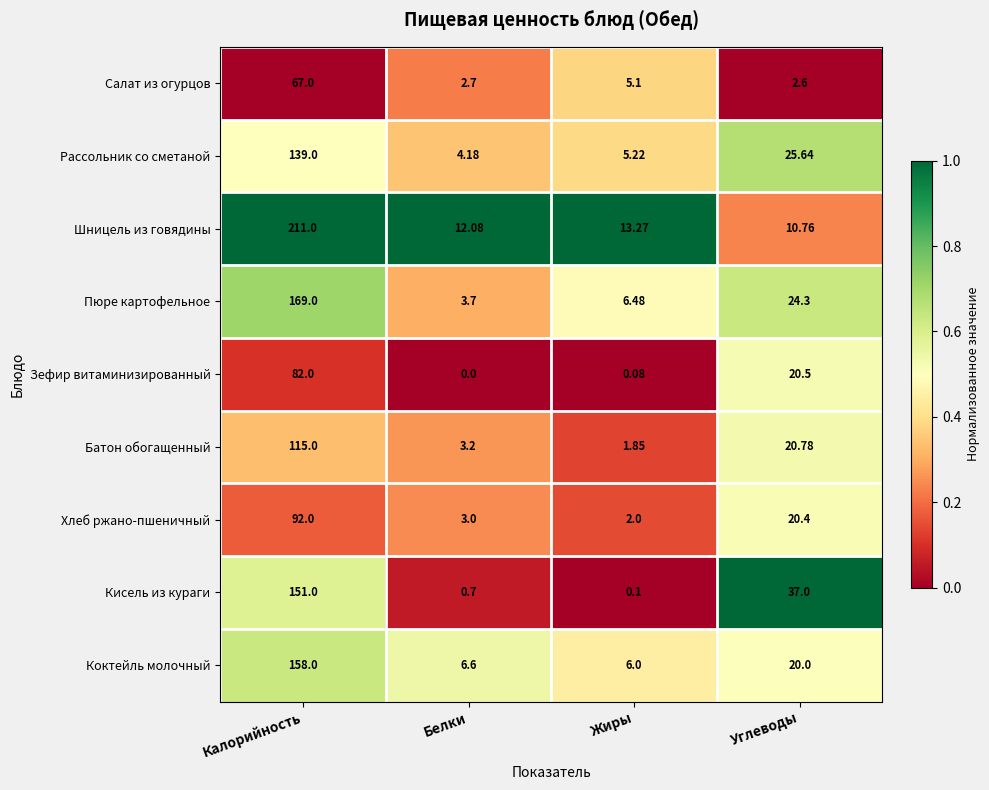

At how many categories does at least one series exceed 0?

4